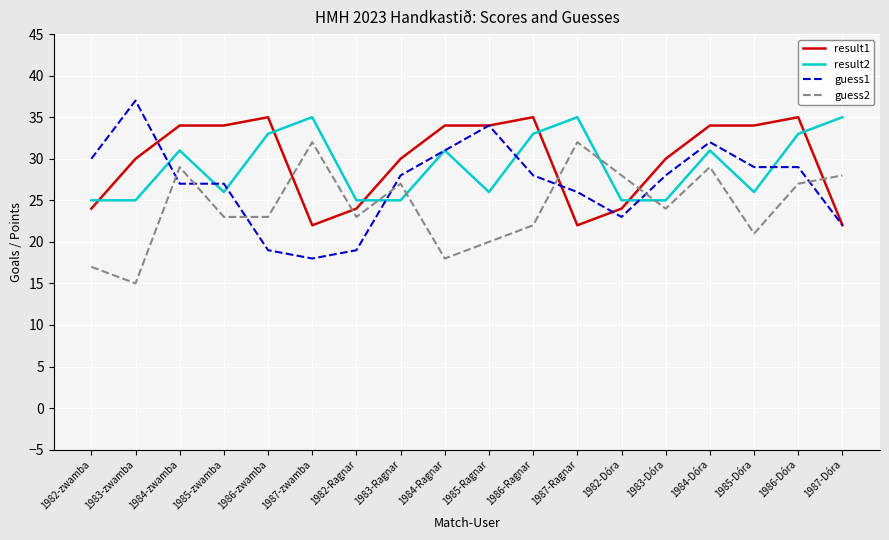

What is the approximate value of result2 at 1987-Dóra, to the nearest 10?

40